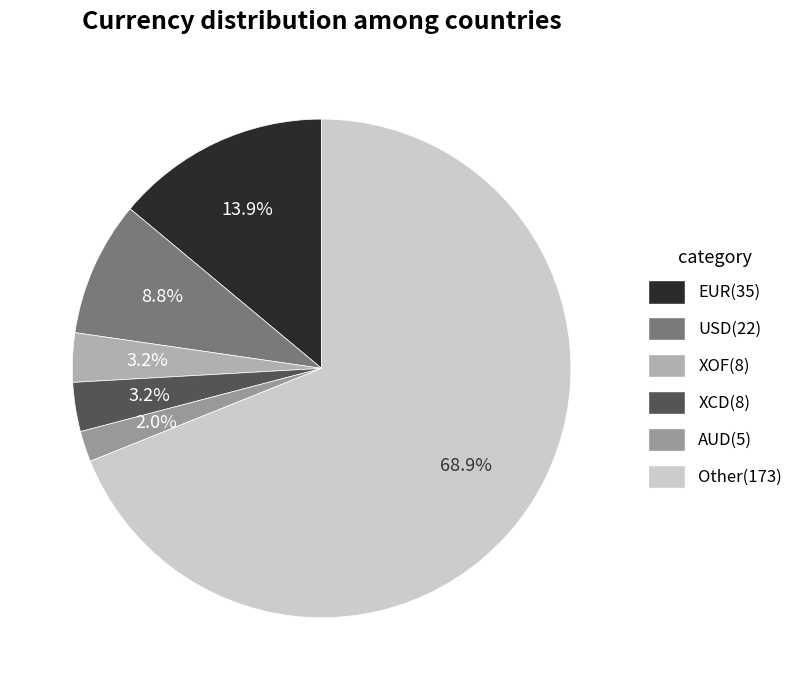

Is it true that AUD is 13% of the pie?

False